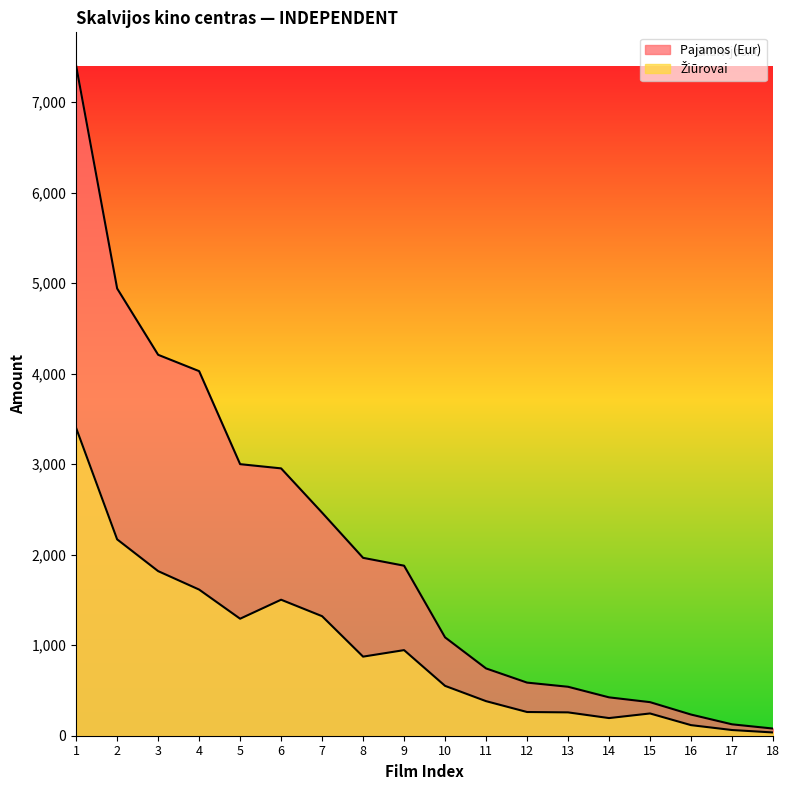

True or false: Pajamos (Eur) and Žiūrovai cross at least once.

False